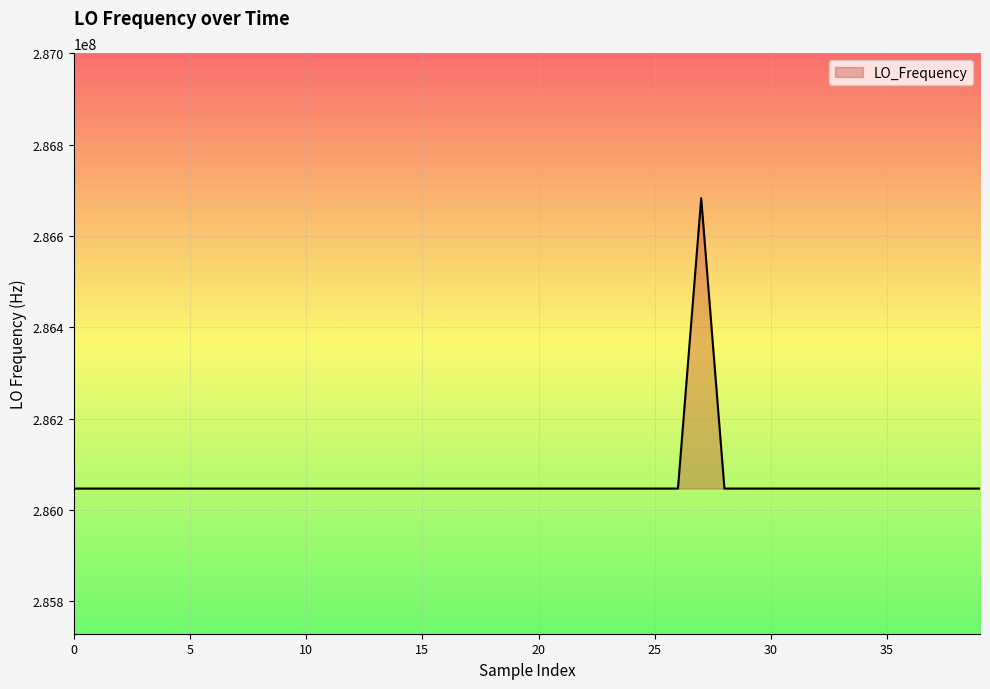

What is the smallest value displayed?

286046996.5